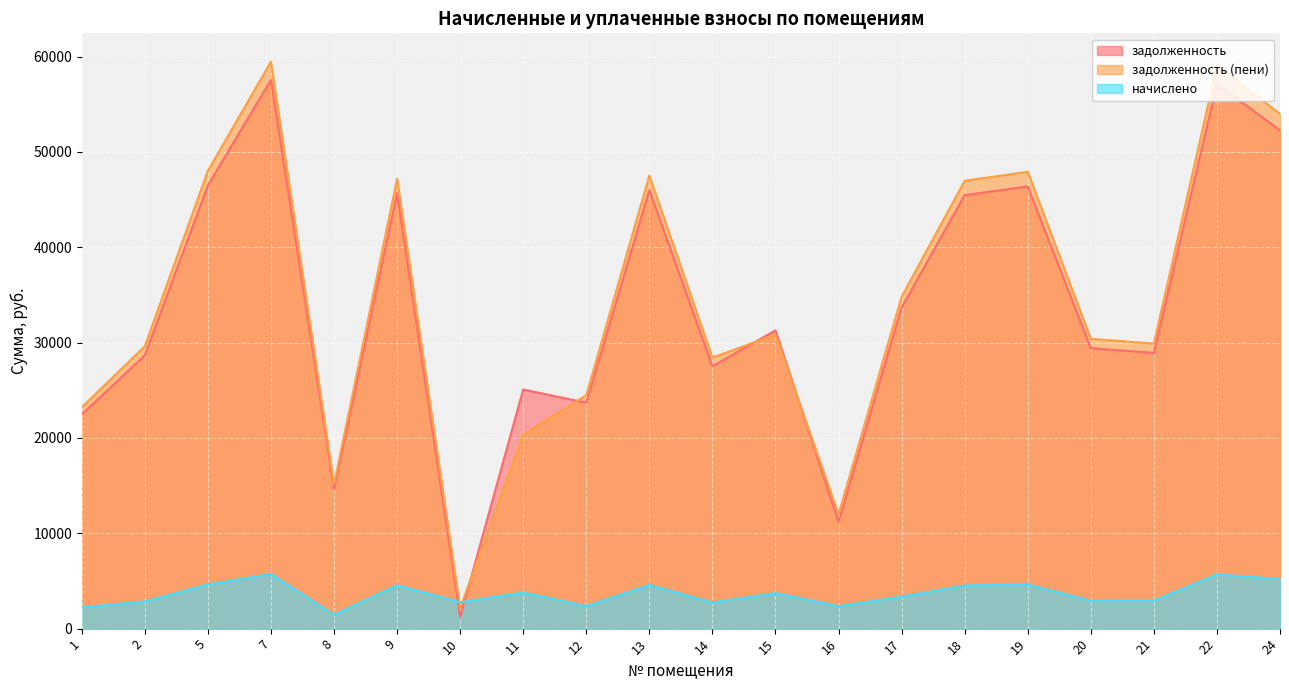

The value of задолженность (пени) at 24 is 53989.1. True or false?

True